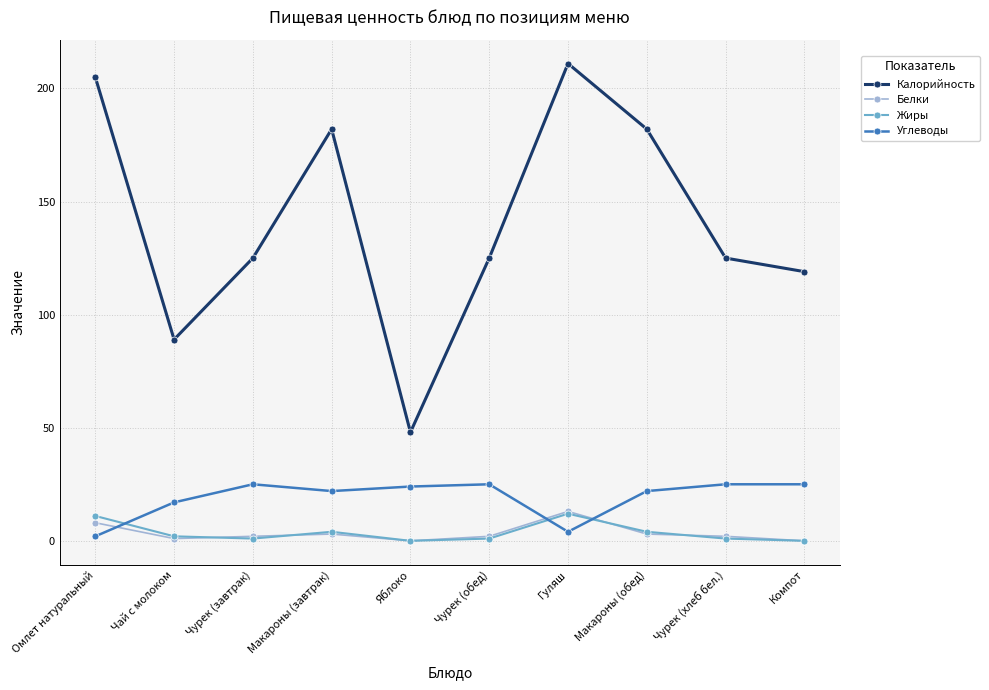

Is the value of Жиры at Гуляш greater than the value of Калорийность at Чай с молоком?

No